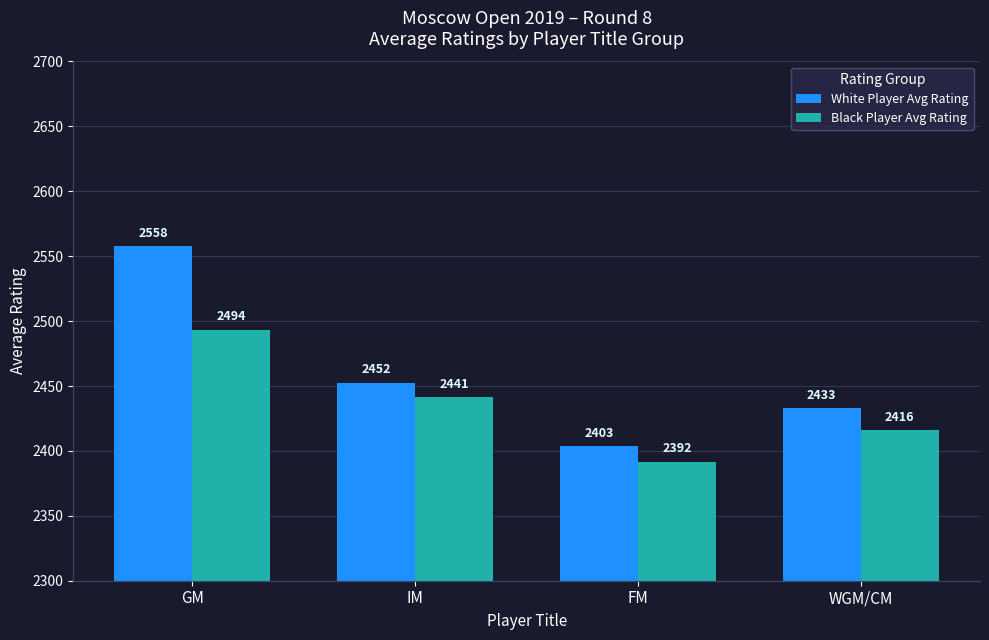

How many bars are there in total?

8